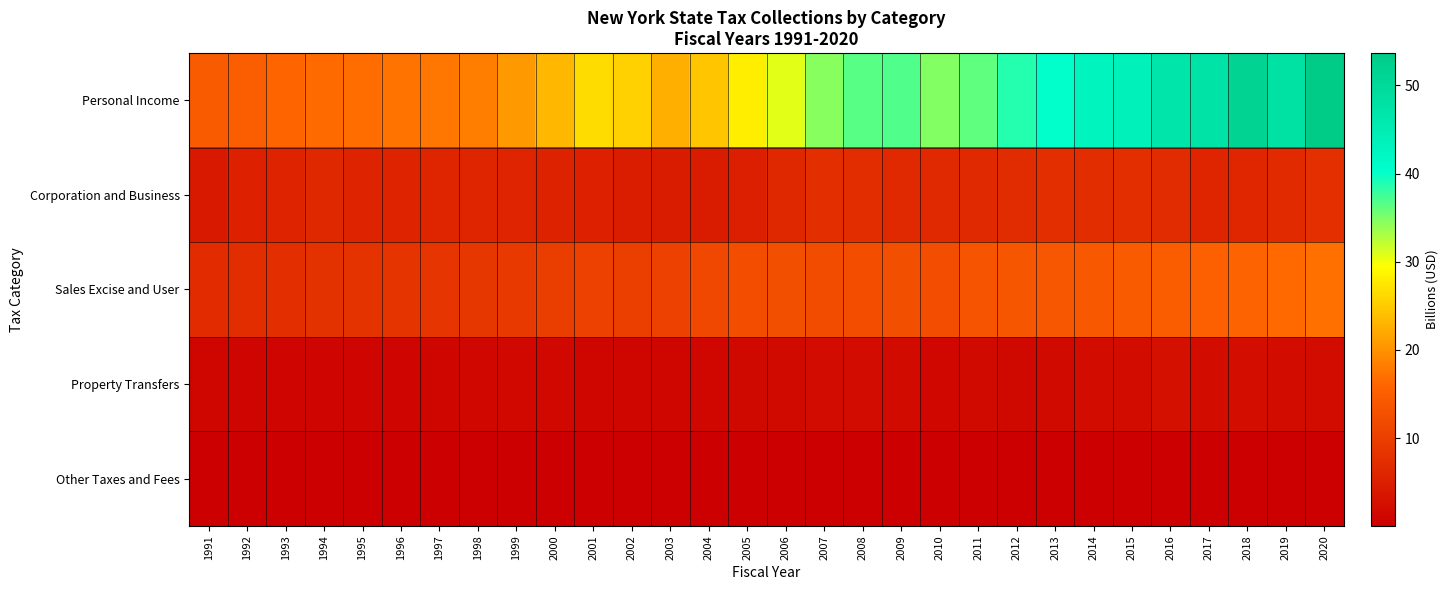

At how many categories does at least one series exceed 1?

30